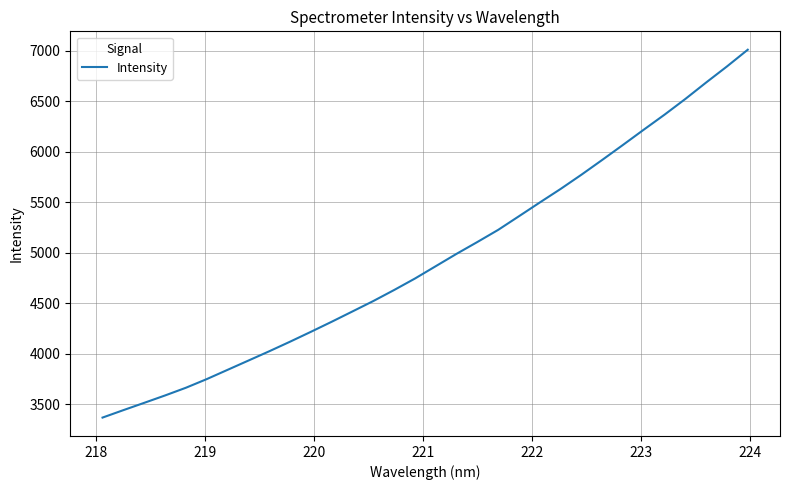

How many lines are shown in the chart?

1